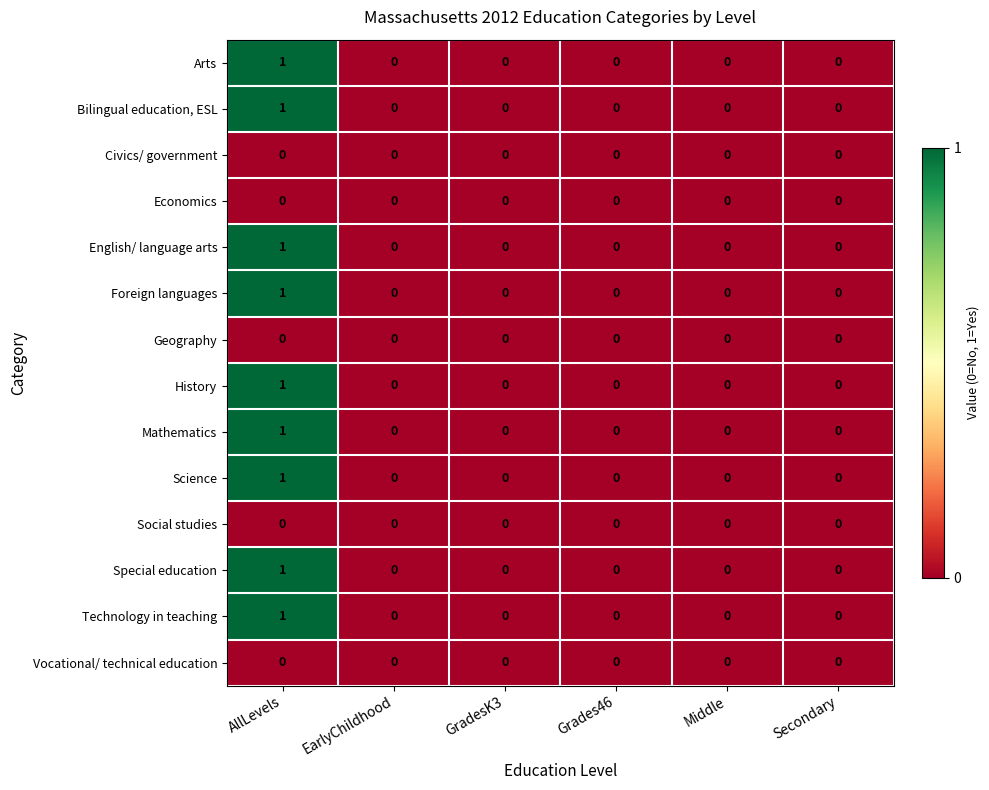

True or false: English/ language arts has a value of 1 at Grades46.

False